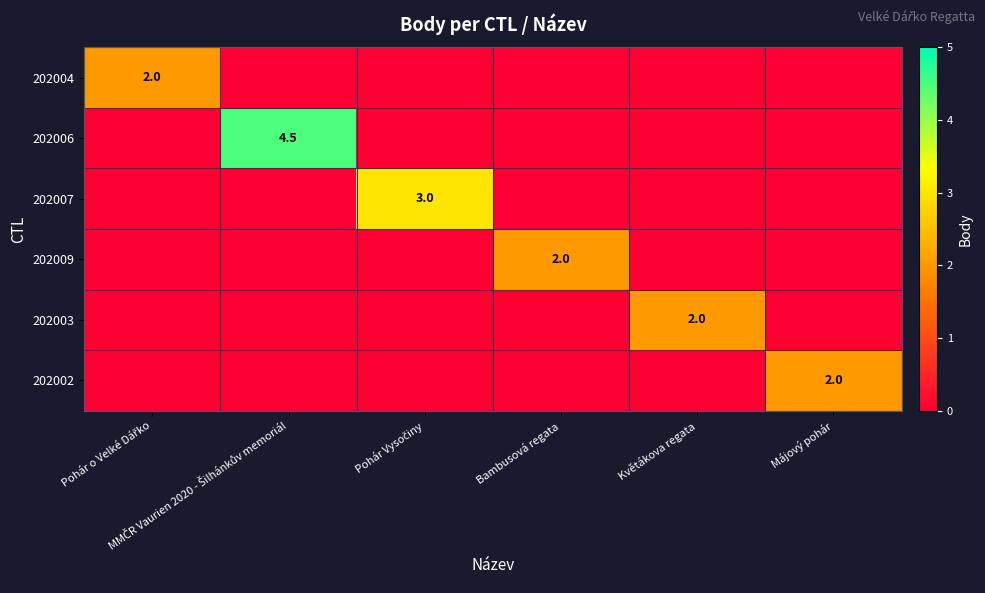

How many distinct data groups are displayed?

6